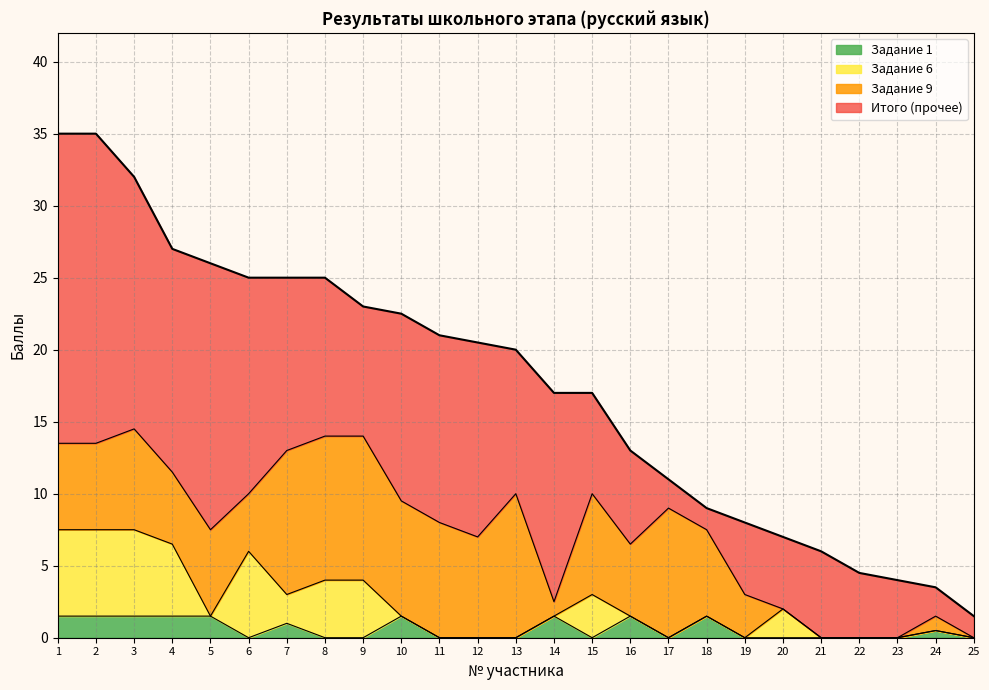

What are all the series names shown in the legend?

Задание 1, Задание 6, Задание 9, Итого (прочее)